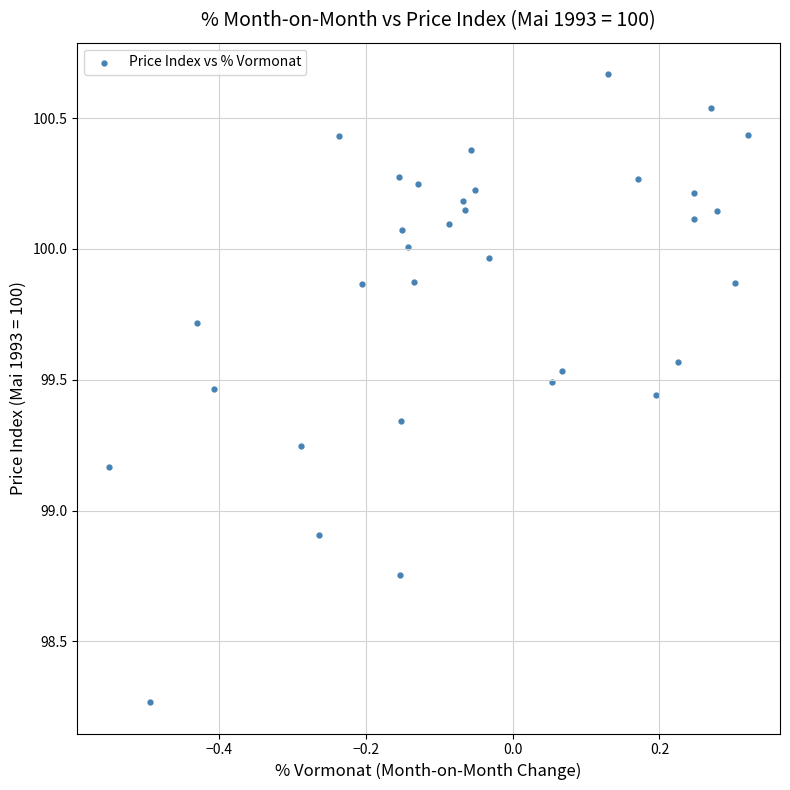

What Y value in the scatter plot is closest to 99?

98.9